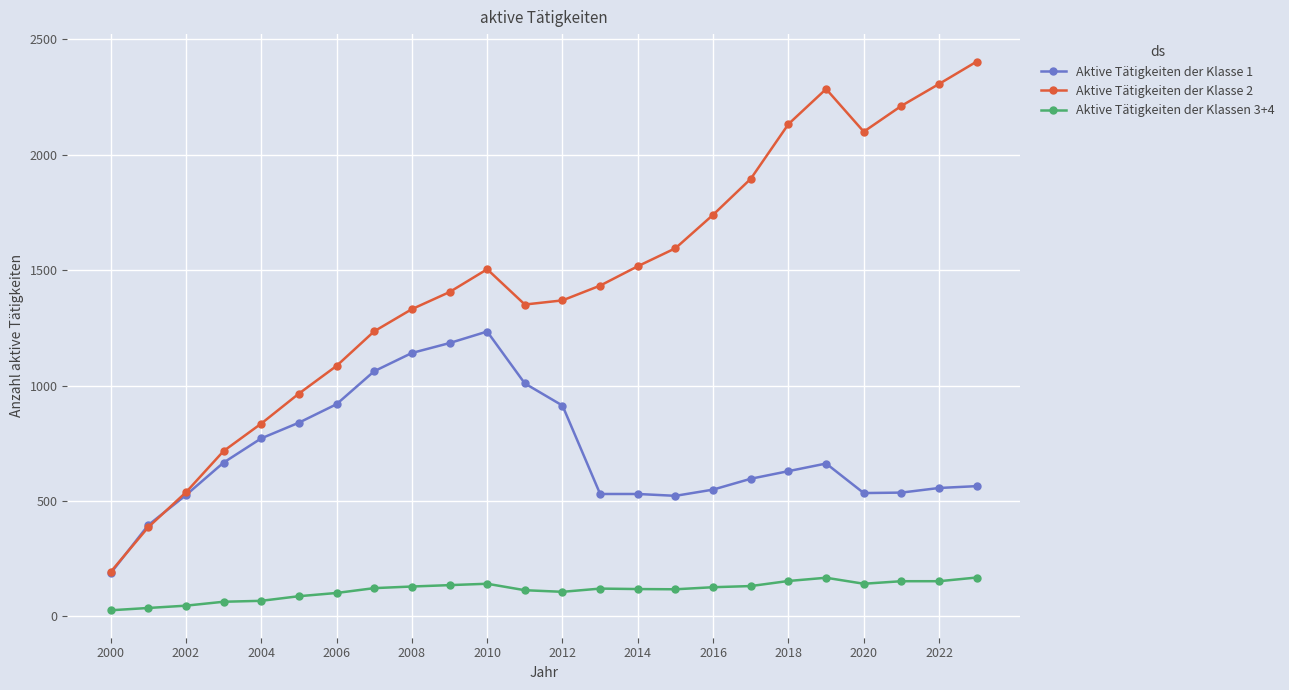

Which series has the widest spread of values?

Aktive Tätigkeiten der Klasse 2